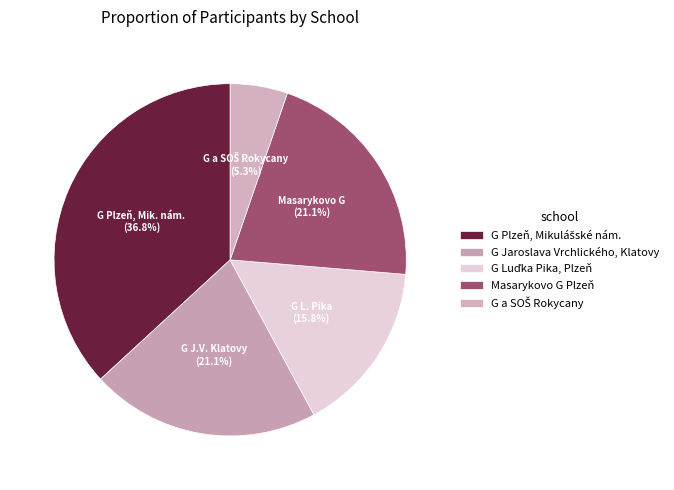

How many slices are in this pie chart?

5